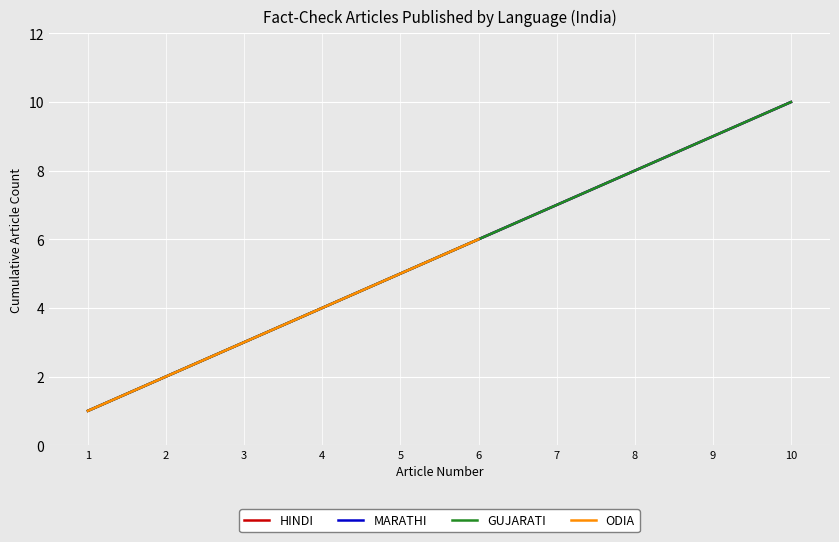

True or false: GUJARATI and MARATHI cross at least once.

False